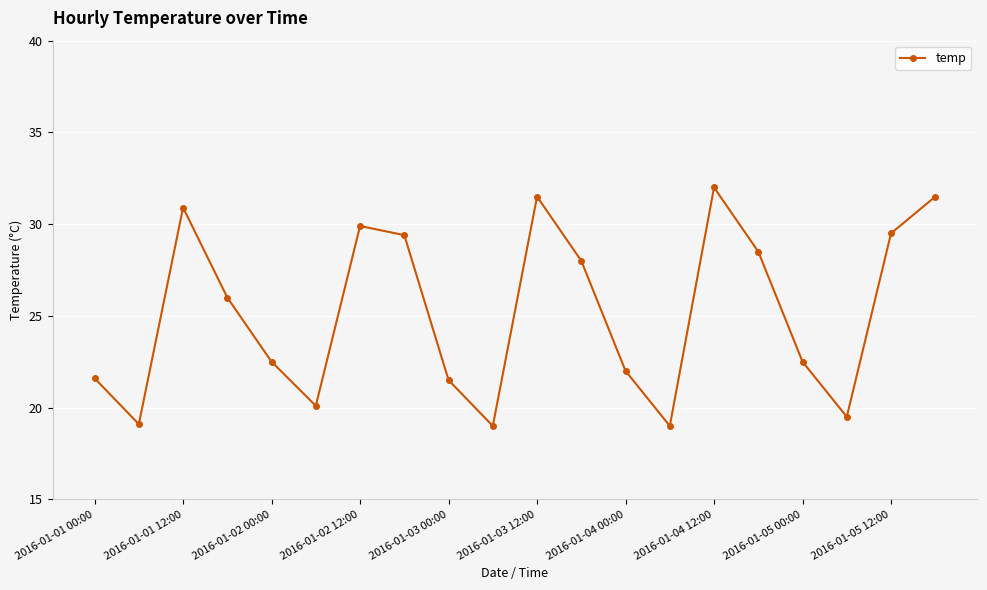

Reading right to left, what are all the values shown in this chart?

31.5	29.5	19.5	22.5	28.5	32.0	19.0	22.0	28.0	31.5	19.0	21.5	29.4	29.9	20.1	22.5	26.0	30.9	19.1	21.6